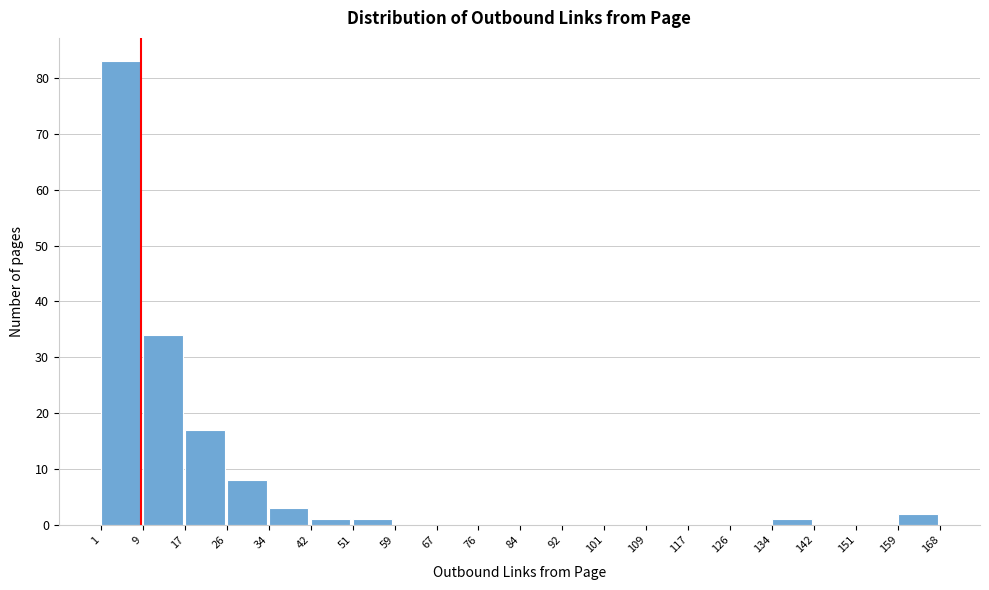

Reading left to right, list every bar in this chart as the range it spans on the x-axis followed by its height. The values are not printed on the chart, so give them approximately, as read against the axis.

1 to 9: 83
9 to 17: 34
17 to 26: 17
26 to 34: 8
34 to 42: 3
42 to 51: 1
51 to 59: 1
59 to 67: 0
67 to 76: 0
76 to 84: 0
84 to 92: 0
92 to 101: 0
101 to 109: 0
109 to 117: 0
117 to 126: 0
126 to 134: 0
134 to 142: 1
142 to 151: 0
151 to 159: 0
159 to 168: 2